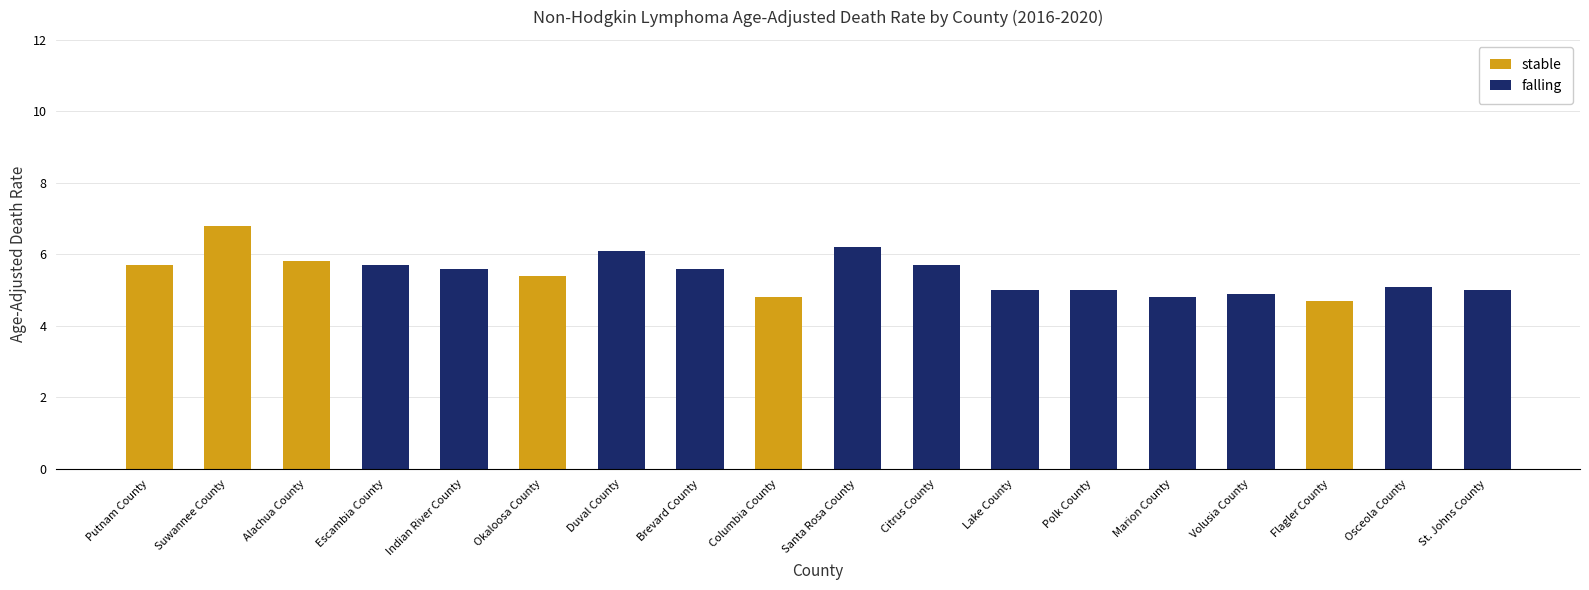

At which label does stable reach its peak?

Suwannee County